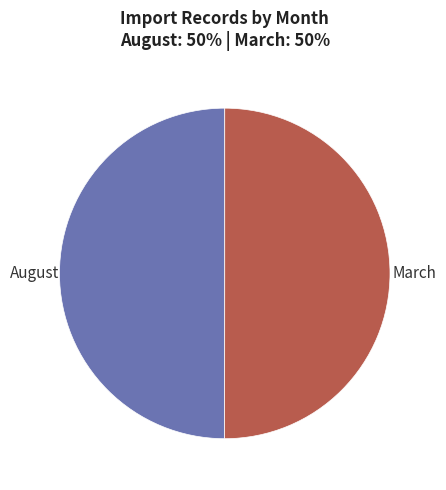

Approximately how many times larger is the value at August compared to March?

1.0